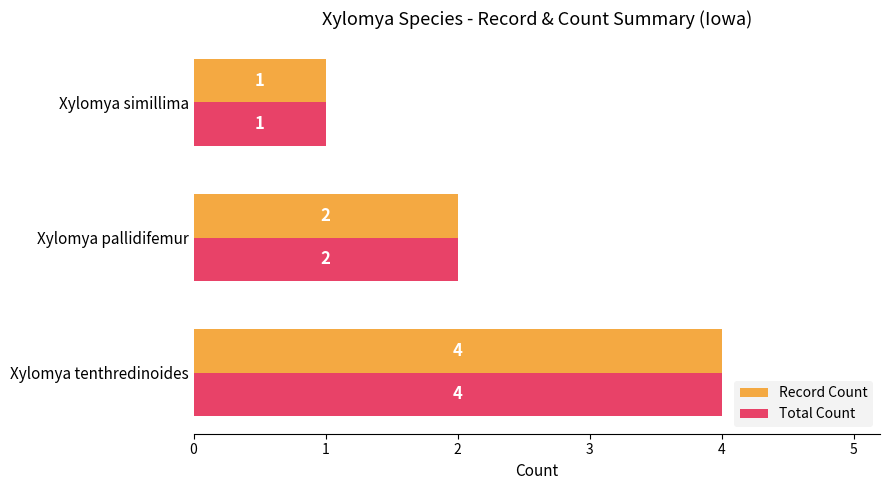

The Total Count series shows 2 at Xylomya tenthredinoides. True or false?

False